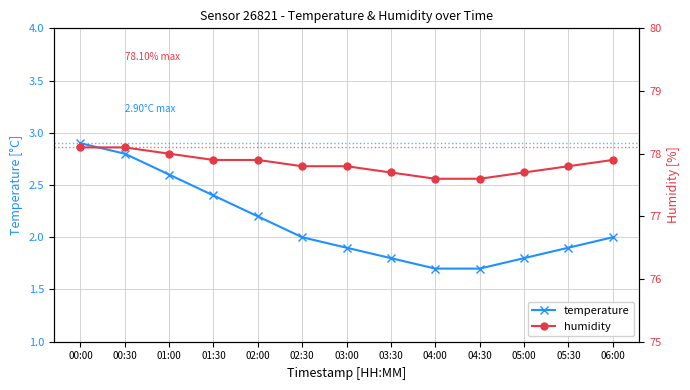

At which label is temperature closest to 2?

02:30